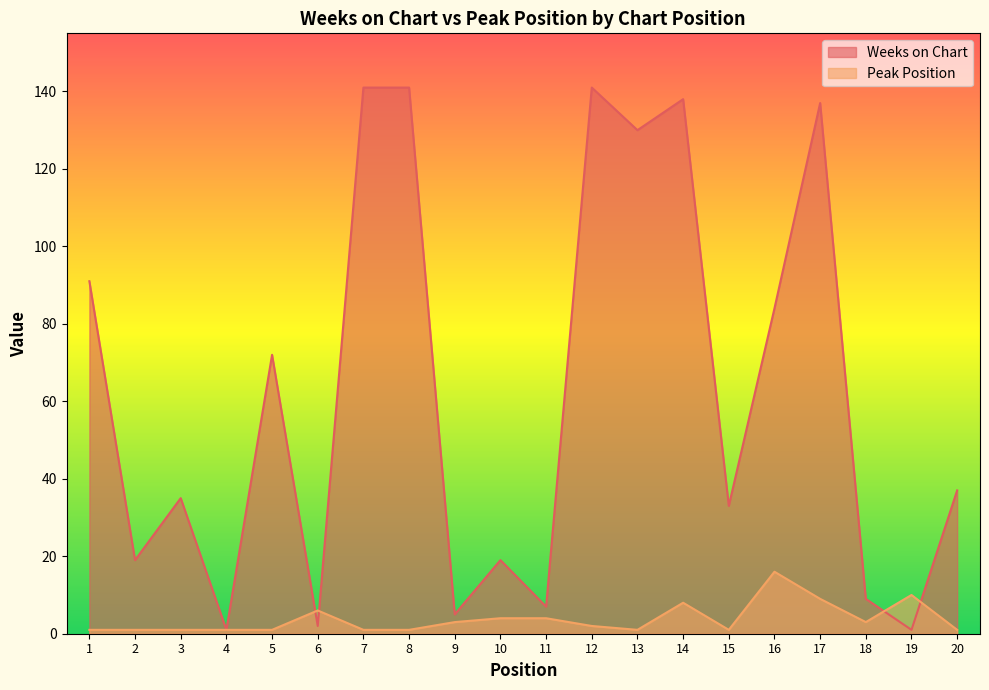

Count the number of categories in the chart.

20